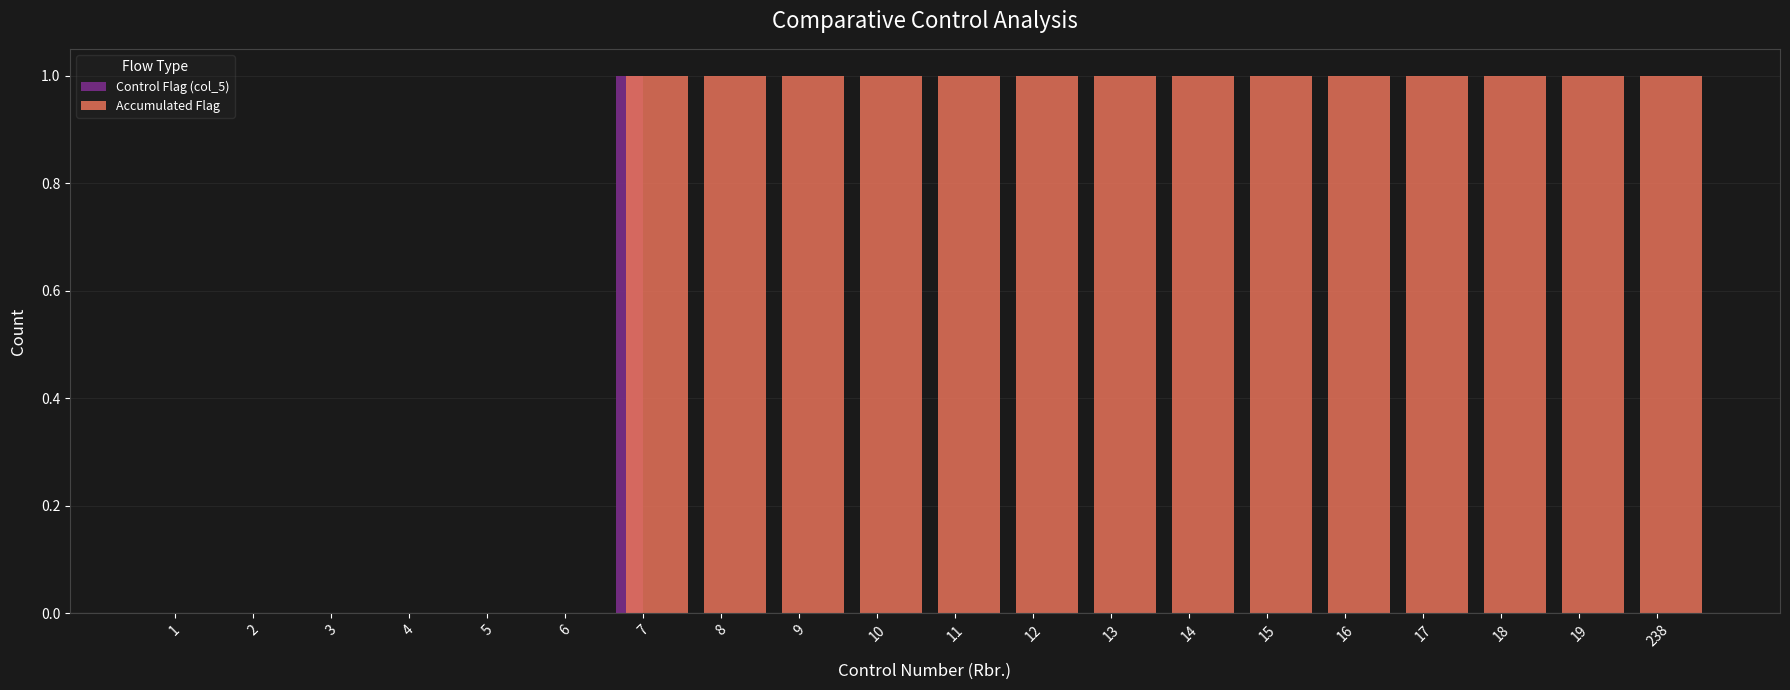

Which series changed the most between 6 and 19?

Accumulated Flag